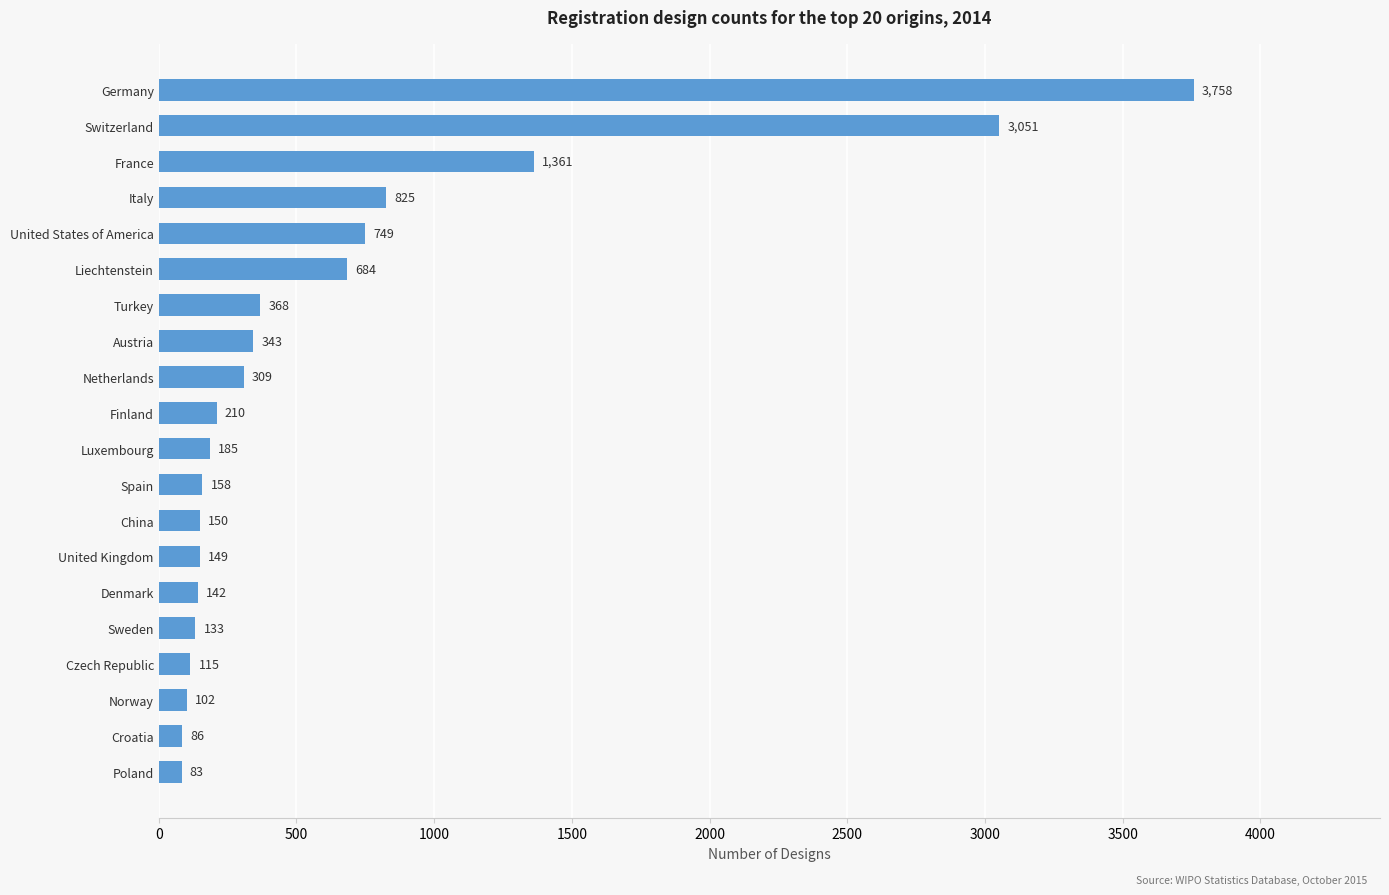

Which category has the lowest value across all series?

Poland